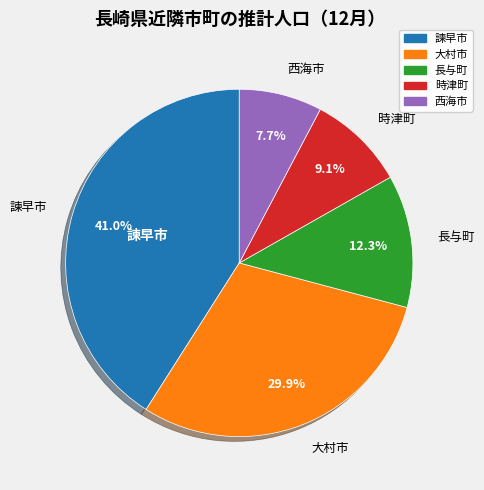

What percentage is NOT represented by 時津町?

90.9%